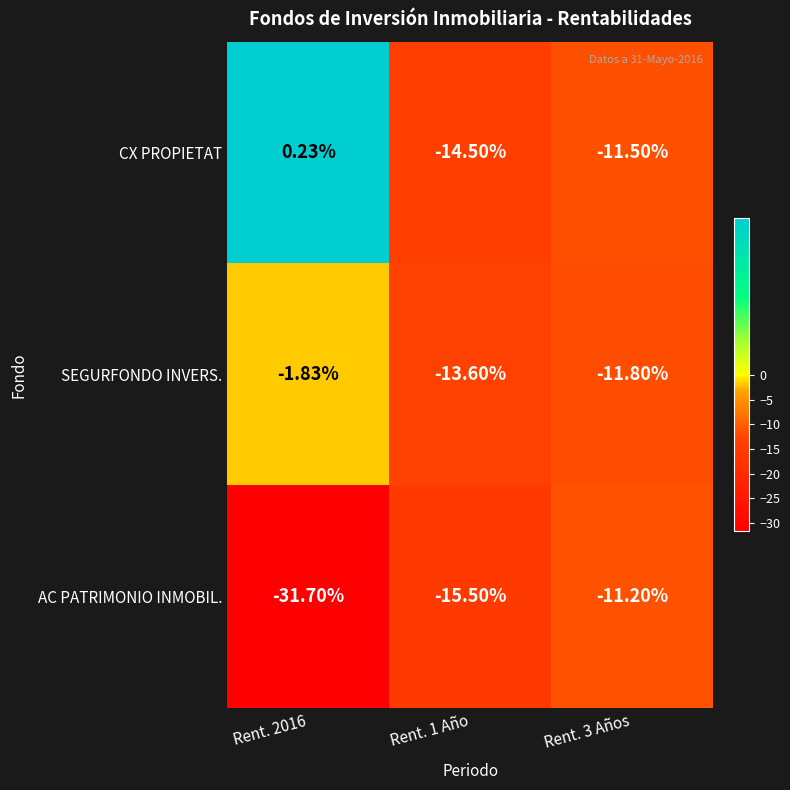

Which series has the largest total across all categories?

CX PROPIETAT